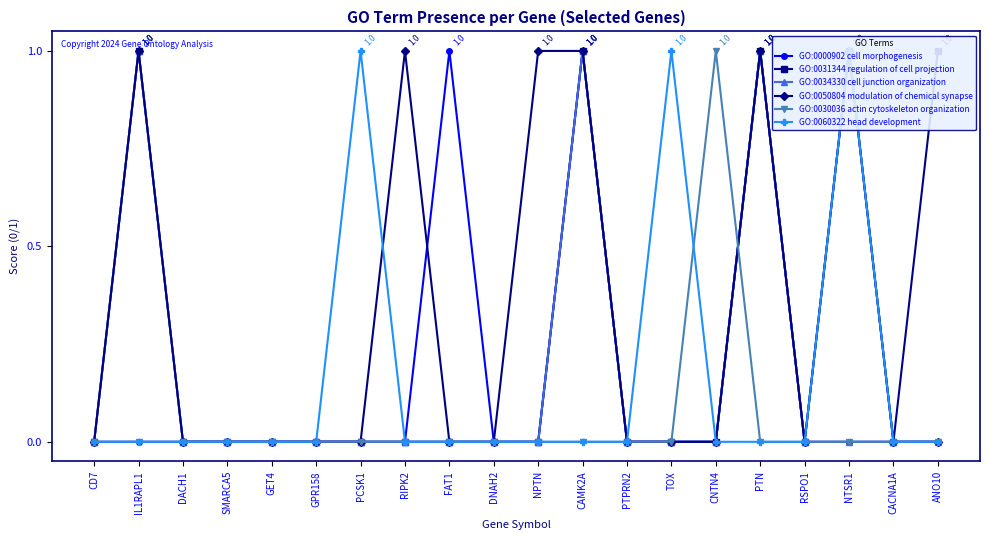

Is it true that GO:0000902 cell morphogenesis equals 1 at FAT1?

True